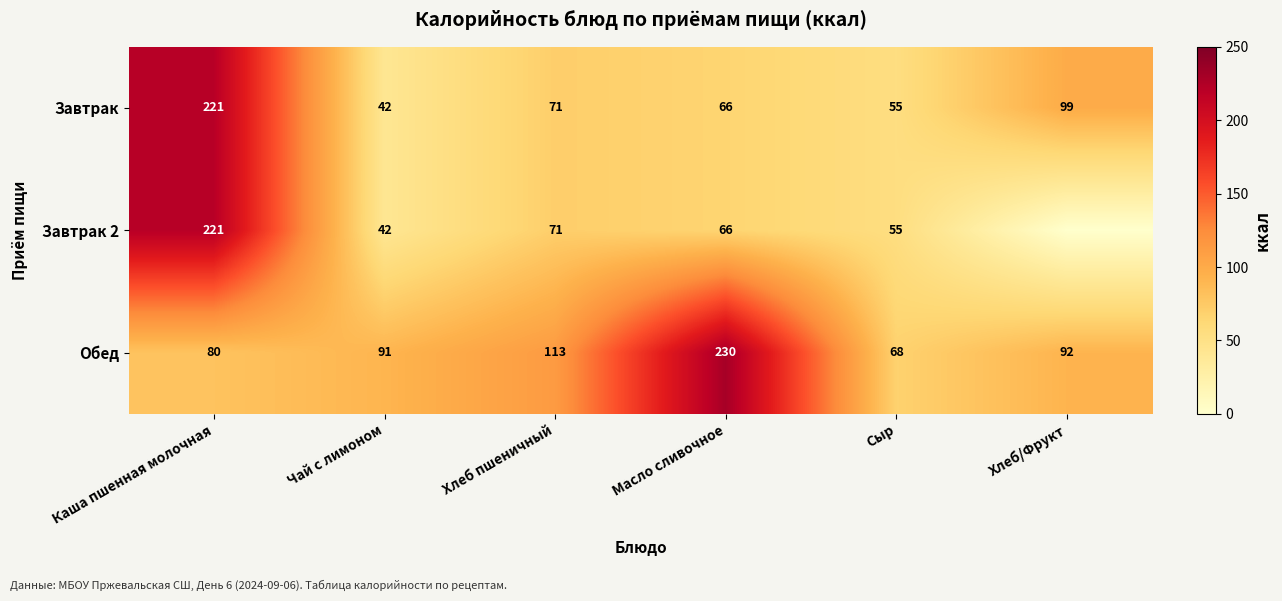

What is the total value across all series at Чай с лимоном?

175